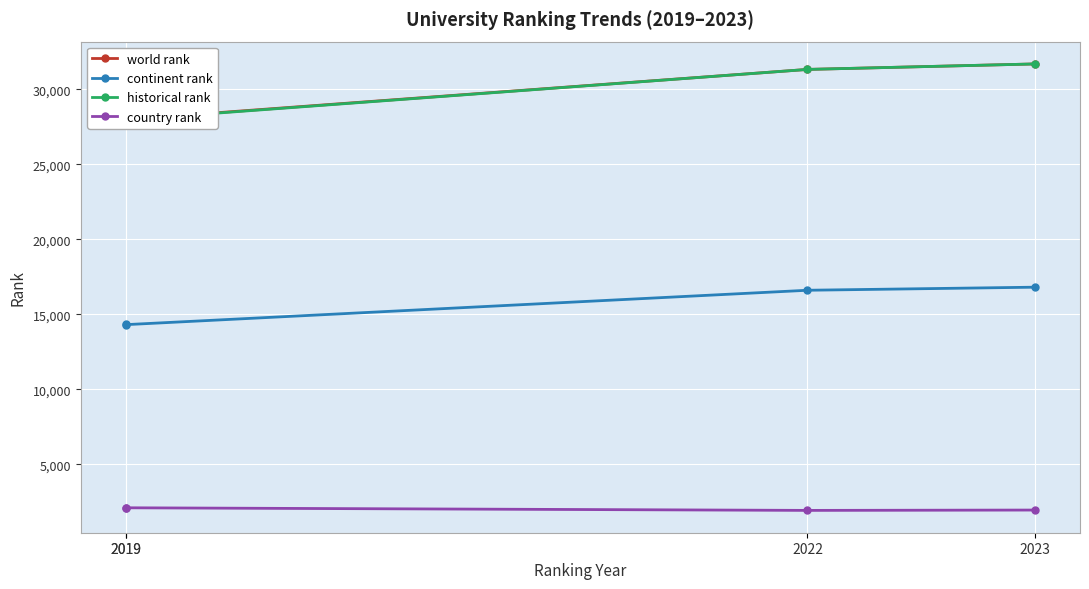

Between 2019 and 2019, which series saw the biggest shift?

world rank